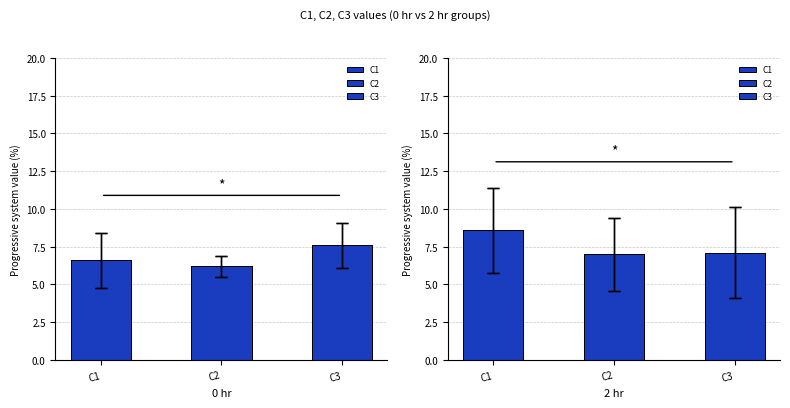

Which has a higher value, 5 or 6?

6